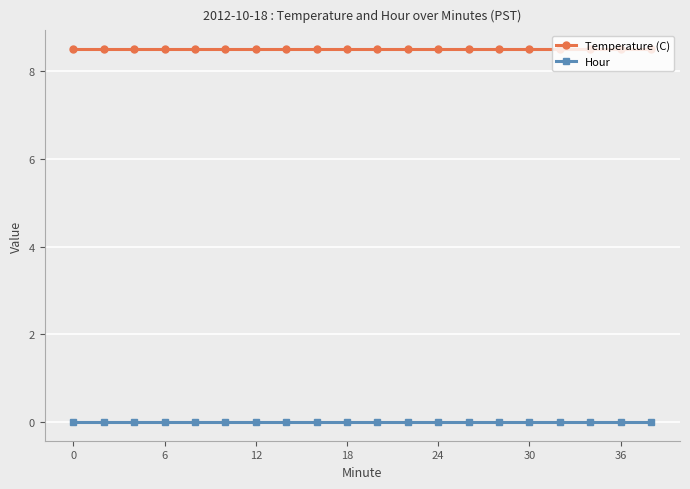

How many series are shown in this chart?

2